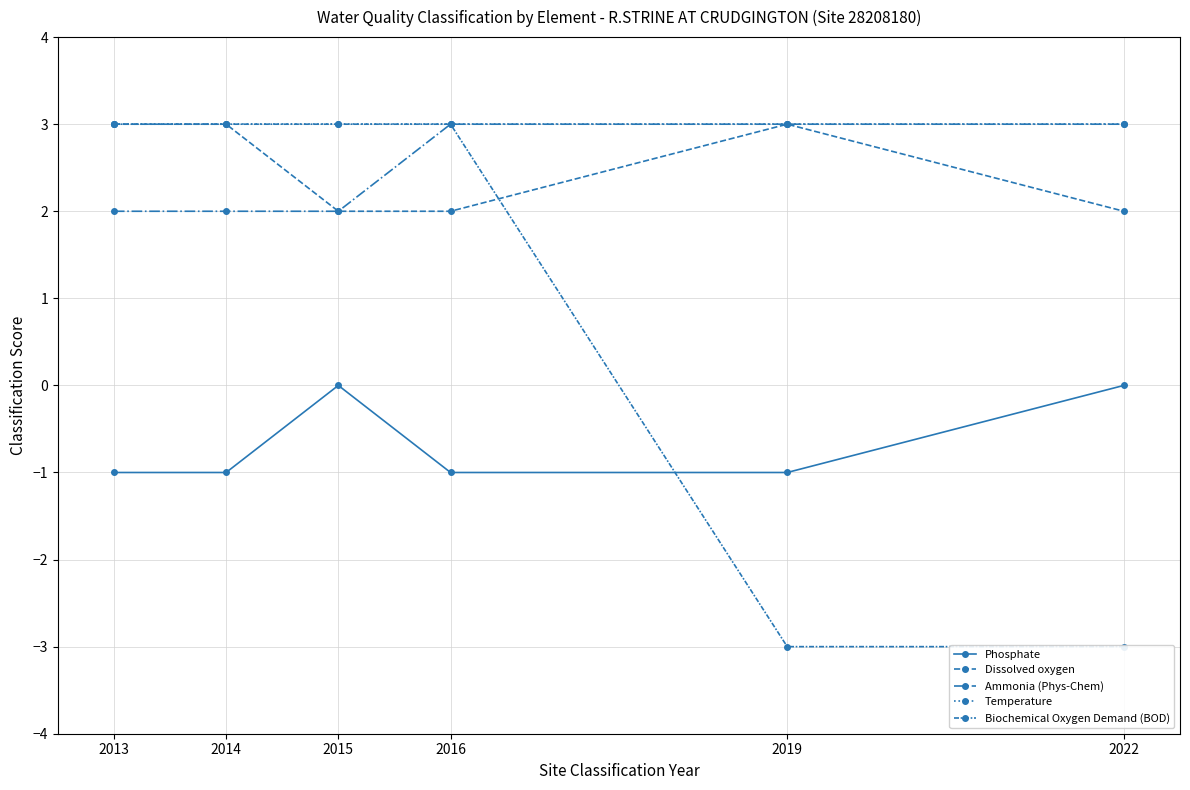

What is the average value of the Ammonia (Phys-Chem) series?

2